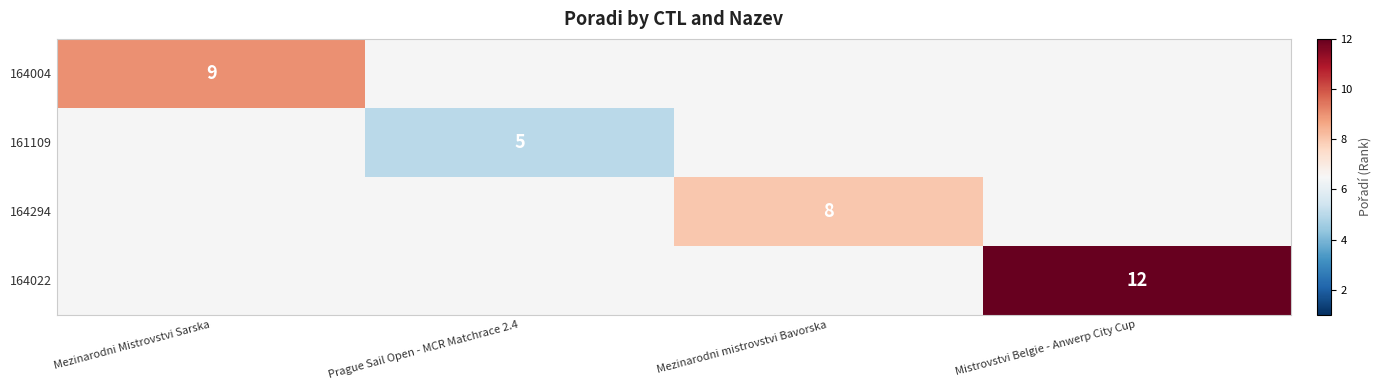

True or false: 164022 has a value of 12 at Mistrovstvi Belgie - Anwerp City Cup.

True